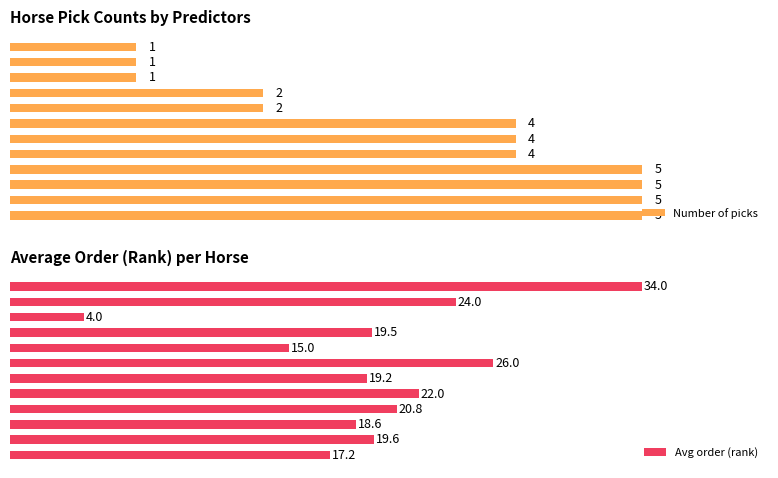

Count the Number of picks values in the range 2 to 5.

9